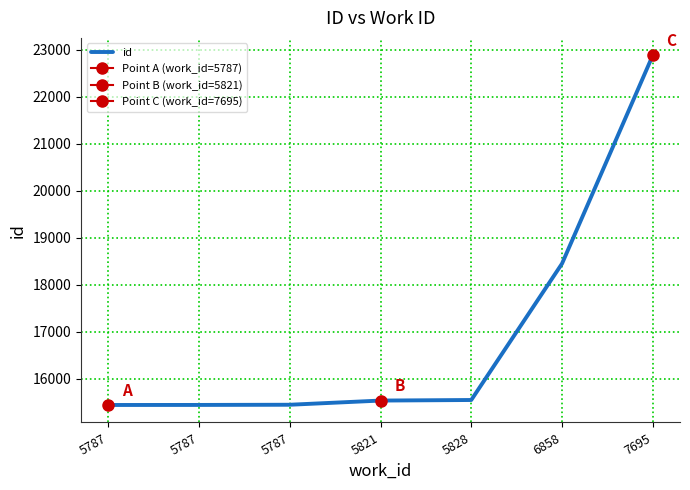

Where is the data nearest to the value 19162?

6858